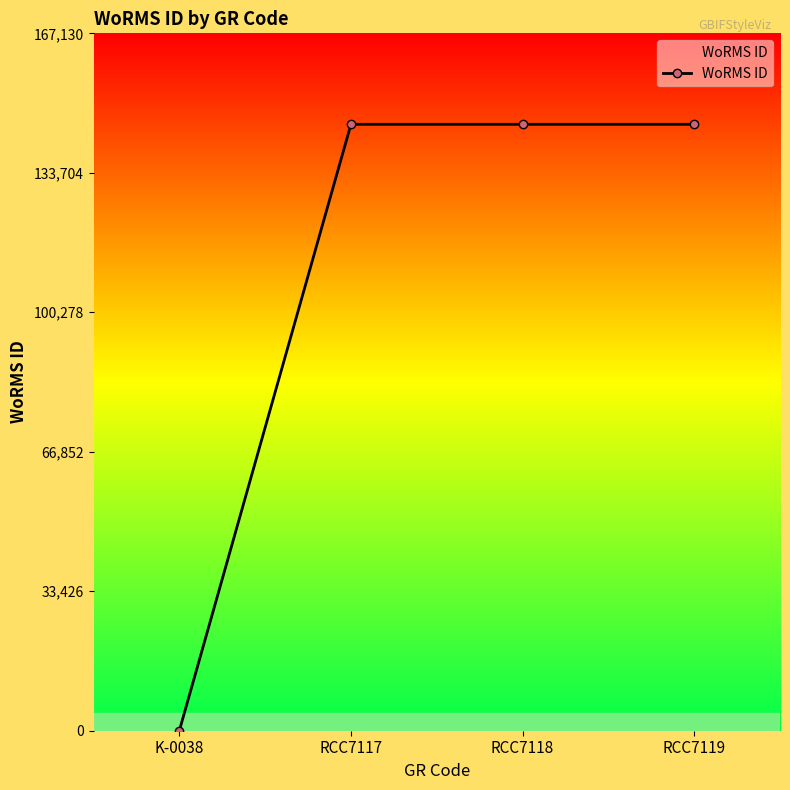

Reading left to right, what are all the values shown in this chart?

K-0038=0	RCC7117=145331	RCC7118=145331	RCC7119=145331